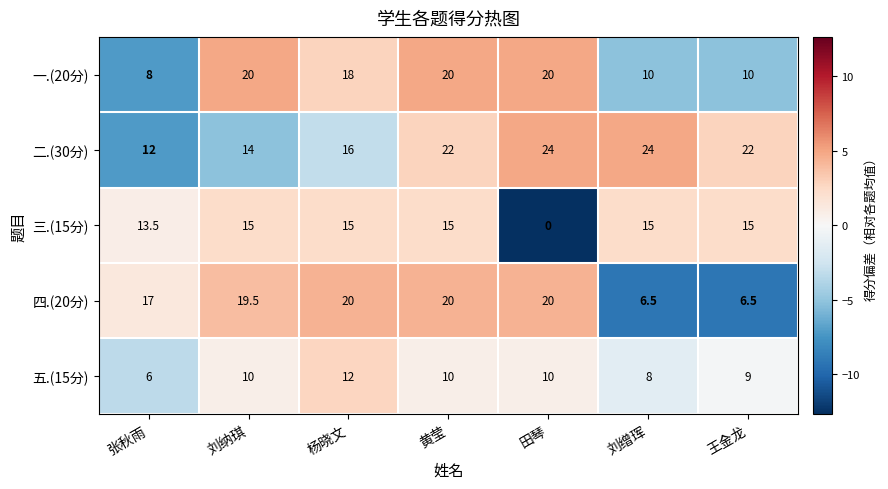

Which category has the lowest value in the 三.(15分) series?

田琴